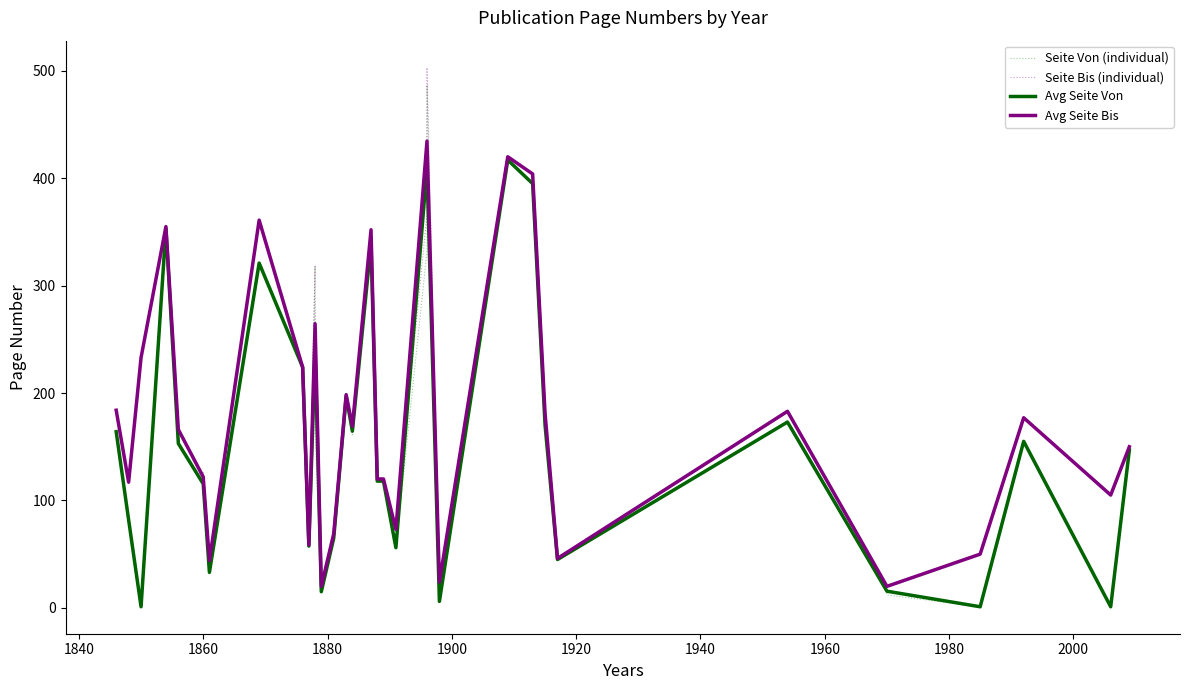

What is the difference between the maximum and minimum values in the Seite Bis series?

484